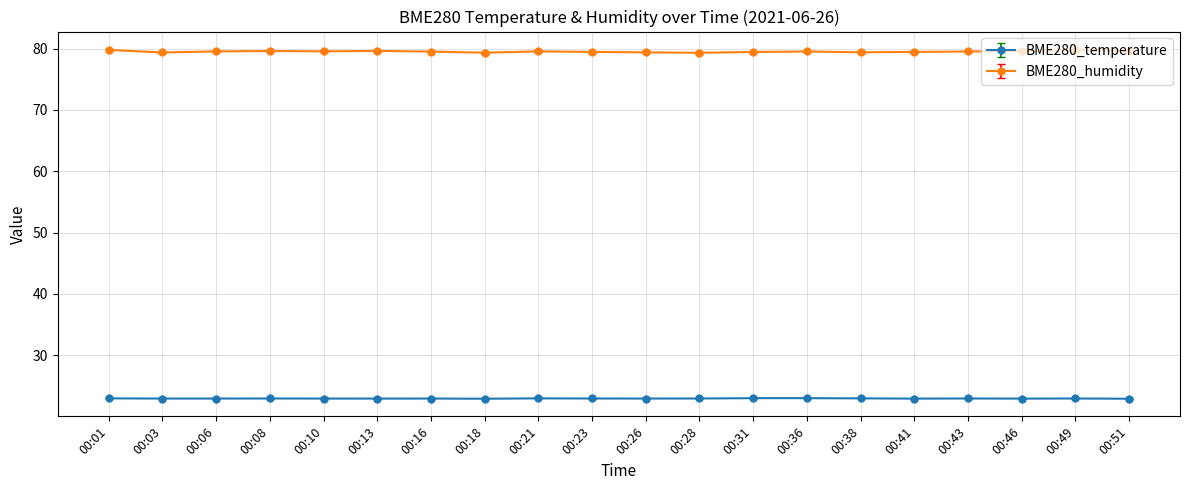

True or false: BME280_humidity has a value of 79.8 at 00:49.

True